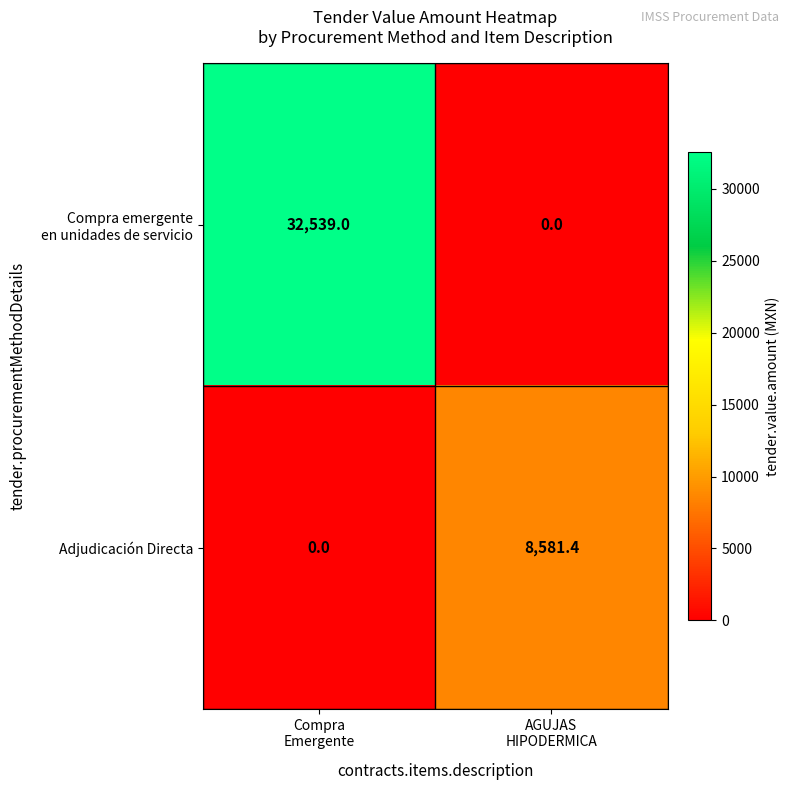

What is the sum of all Adjudicación Directa values?

8581.4